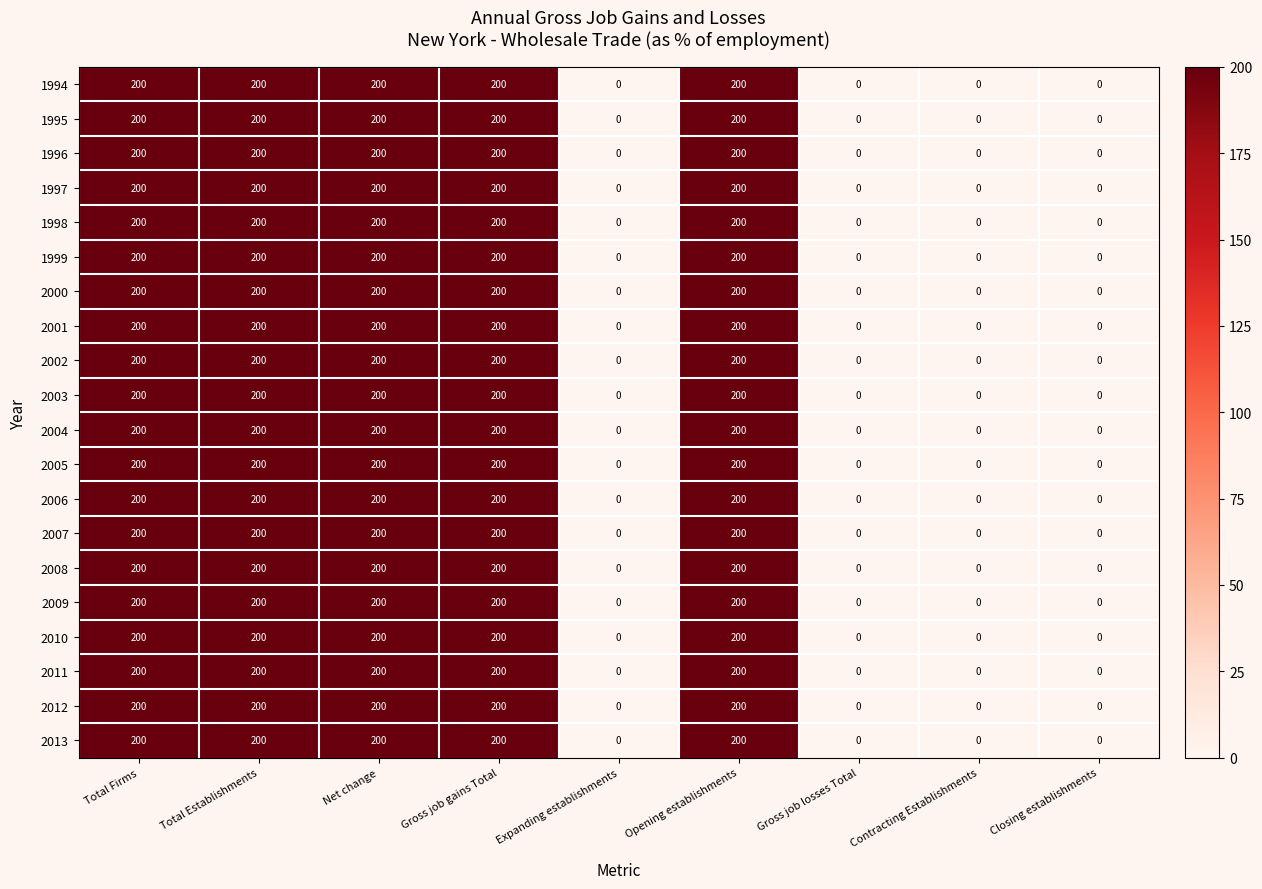

What is the highest value of the 1996 series?

200